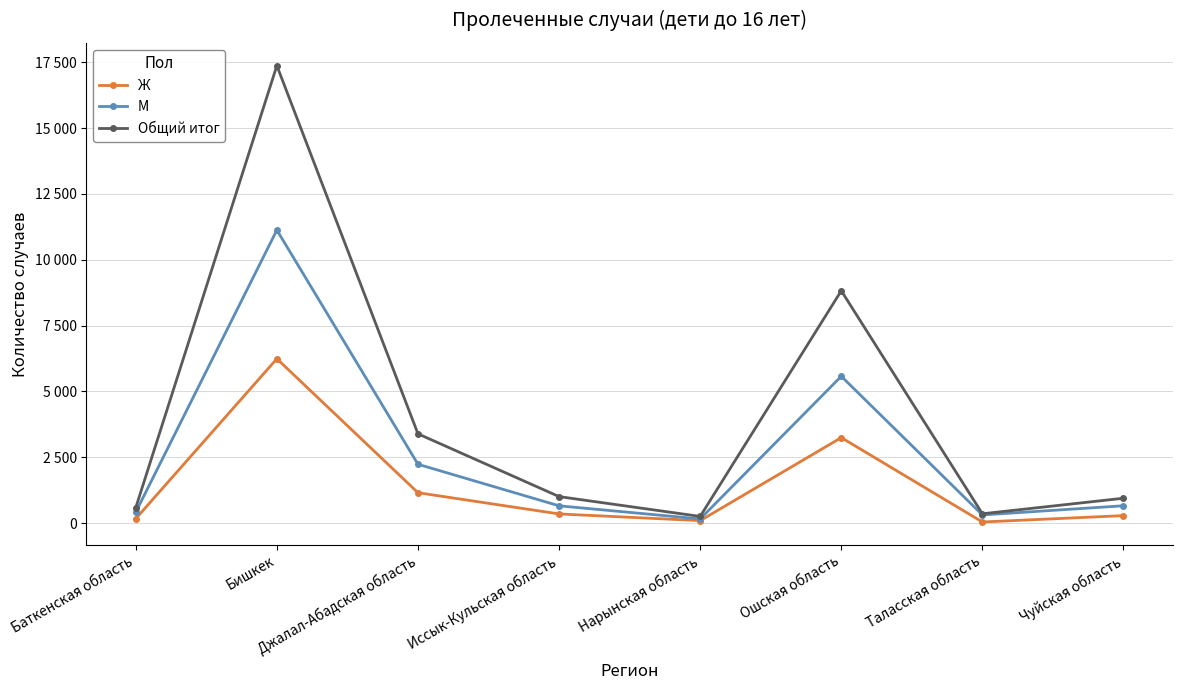

Which category has the highest value across all series?

Бишкек